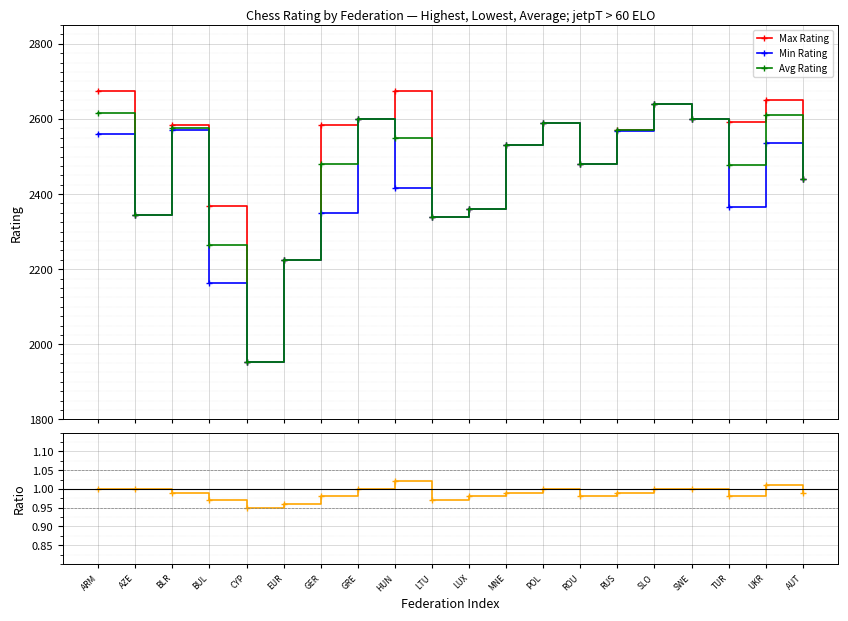

True or false: Min Rating and Avg Rating cross at least once.

False